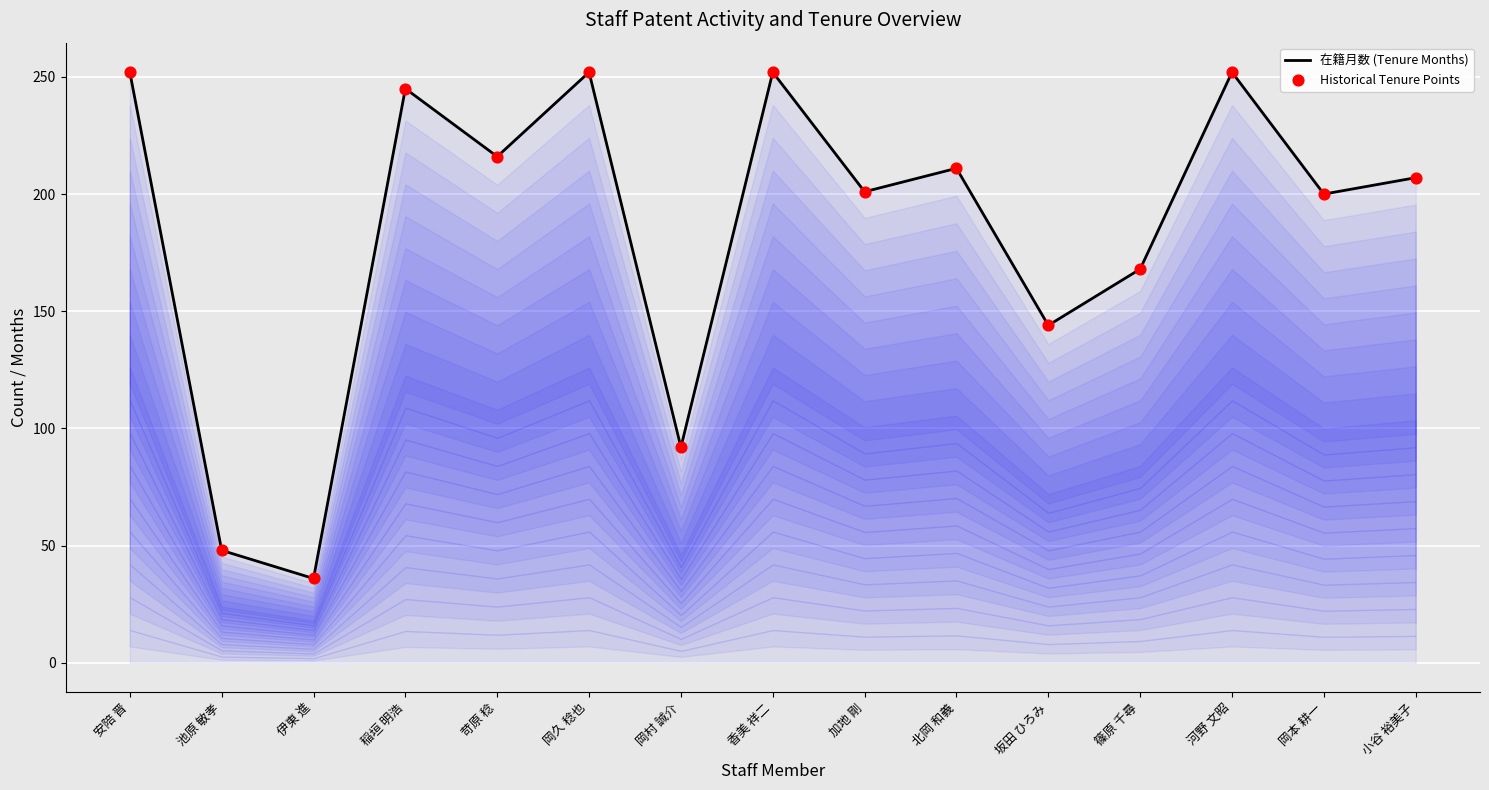

Which series reaches the minimum Y coordinate?

在籍月数 (Tenure Months)